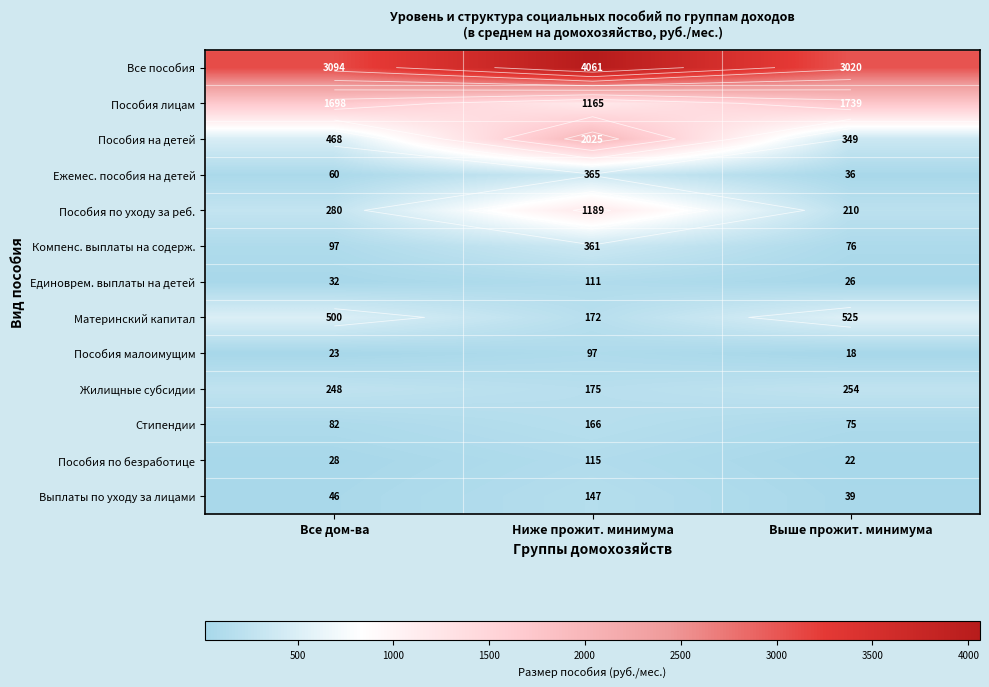

Is the value of Компенс. выплаты на содерж. at Выше прожит. минимума greater than the value of Пособия по уходу за реб. at Ниже прожит. минимума?

No